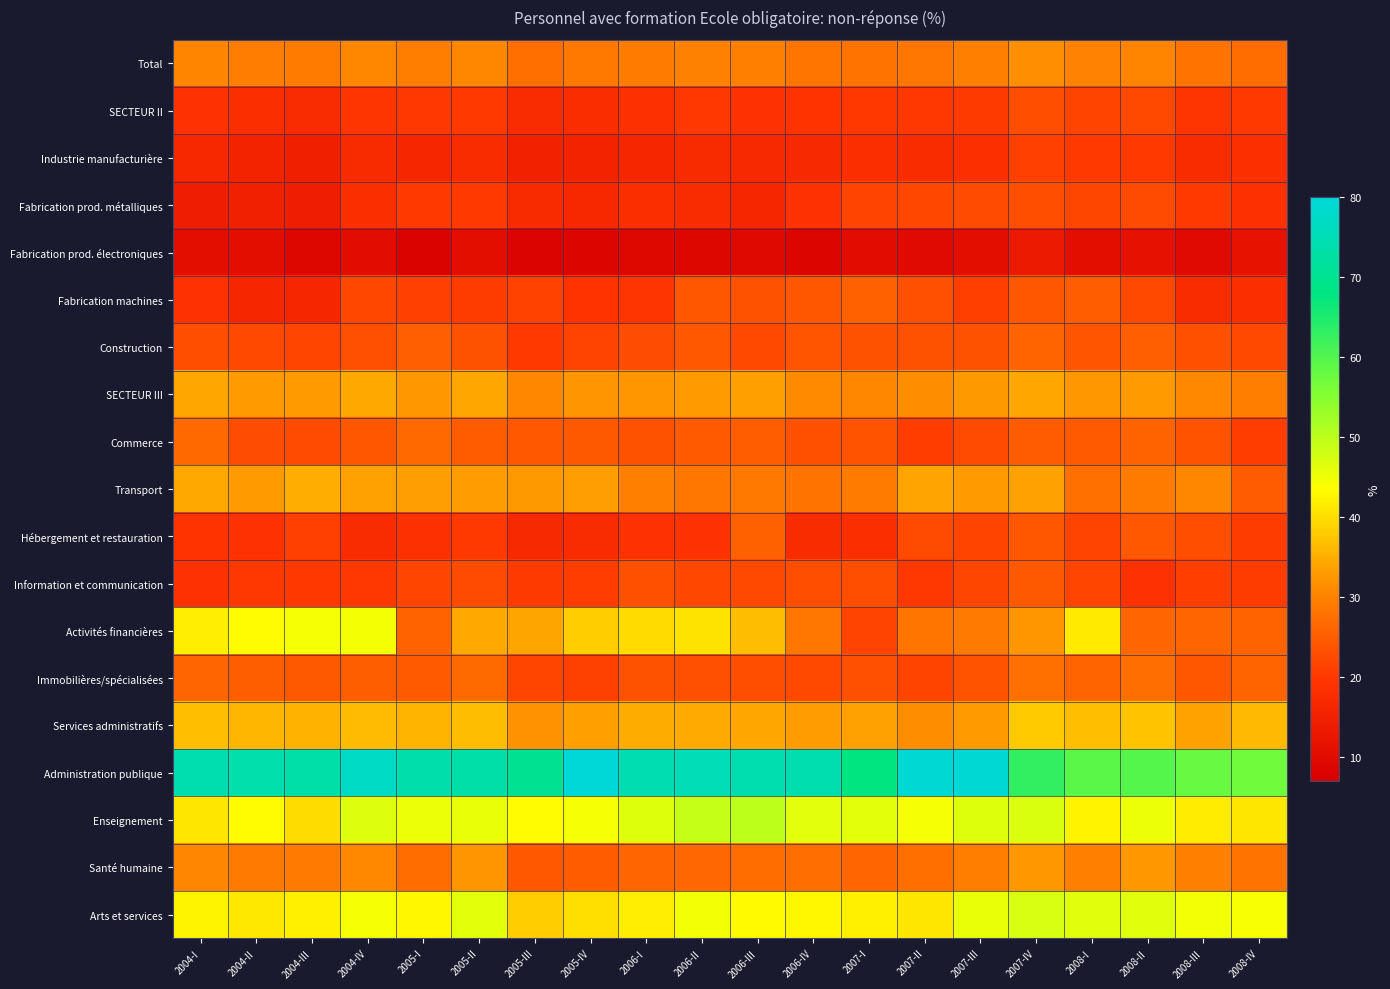

What is the total value across all series at 2008-II?

559.4